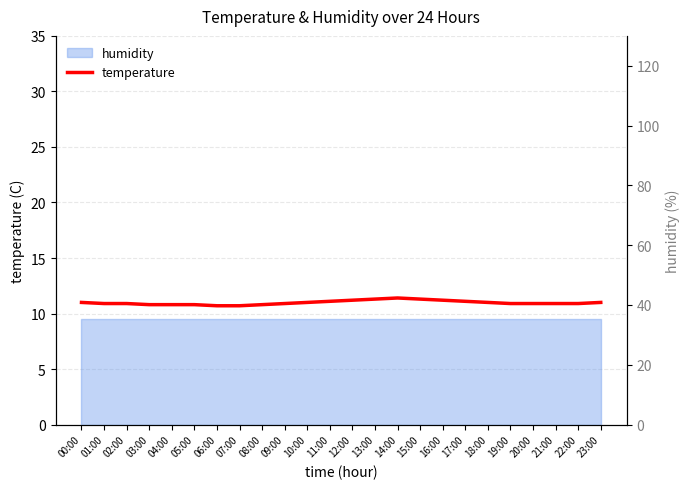

The value at 05:00 is 14.9. True or false?

False